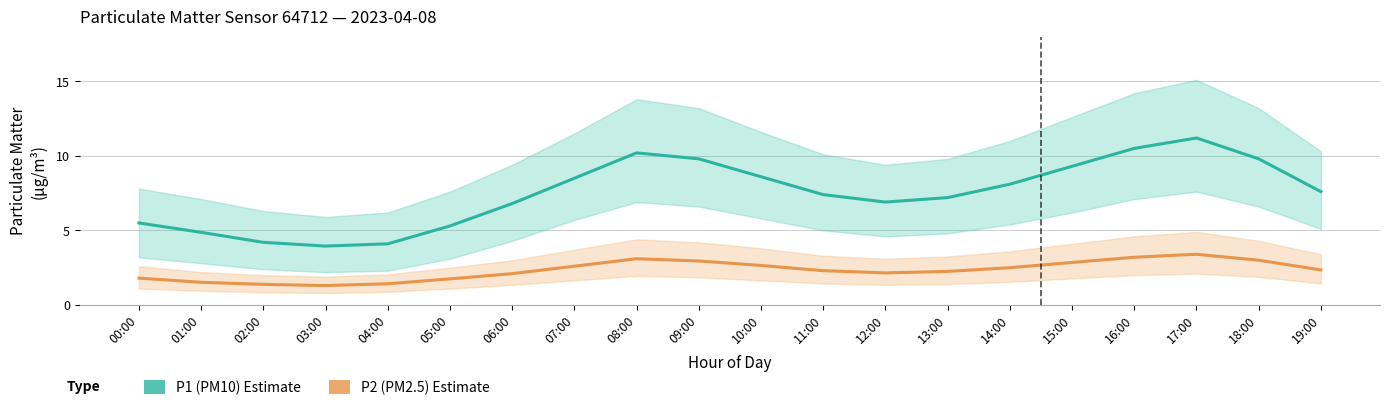

What is the minimum value shown in the chart?

1.3